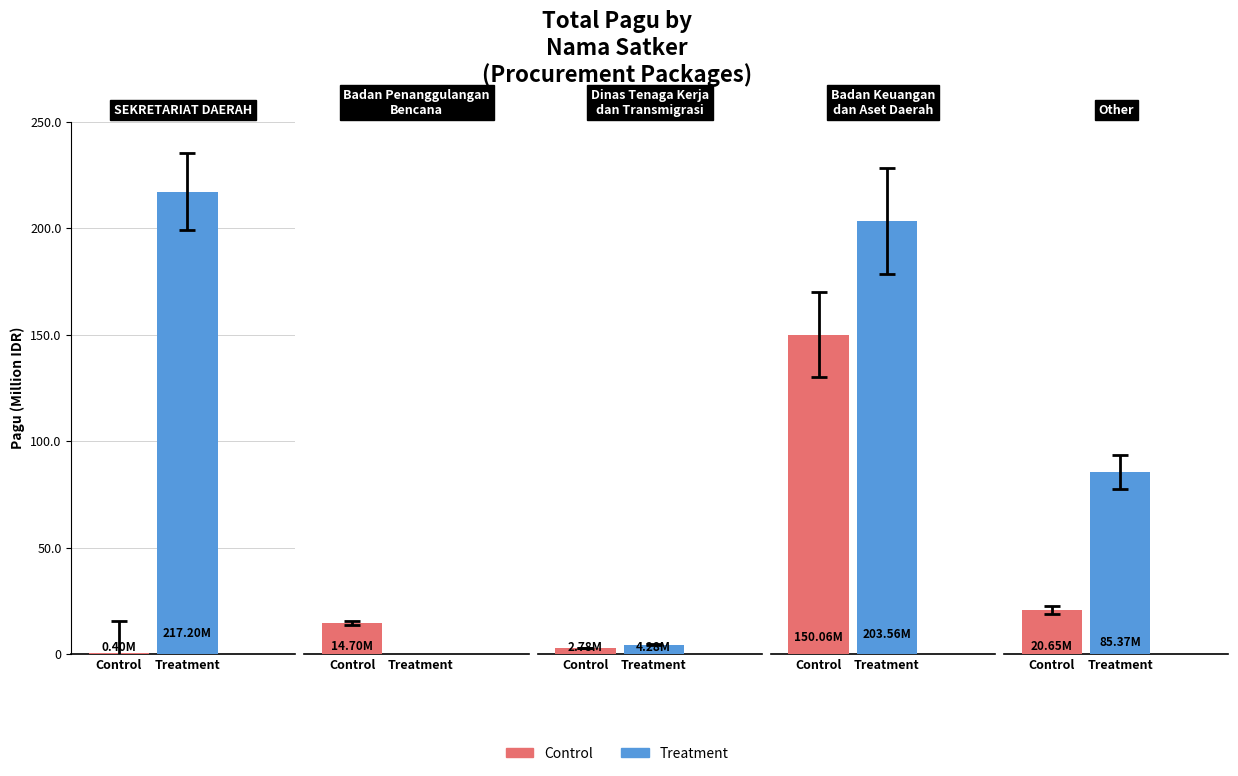

What is the average value of the Treatment series?

102080531